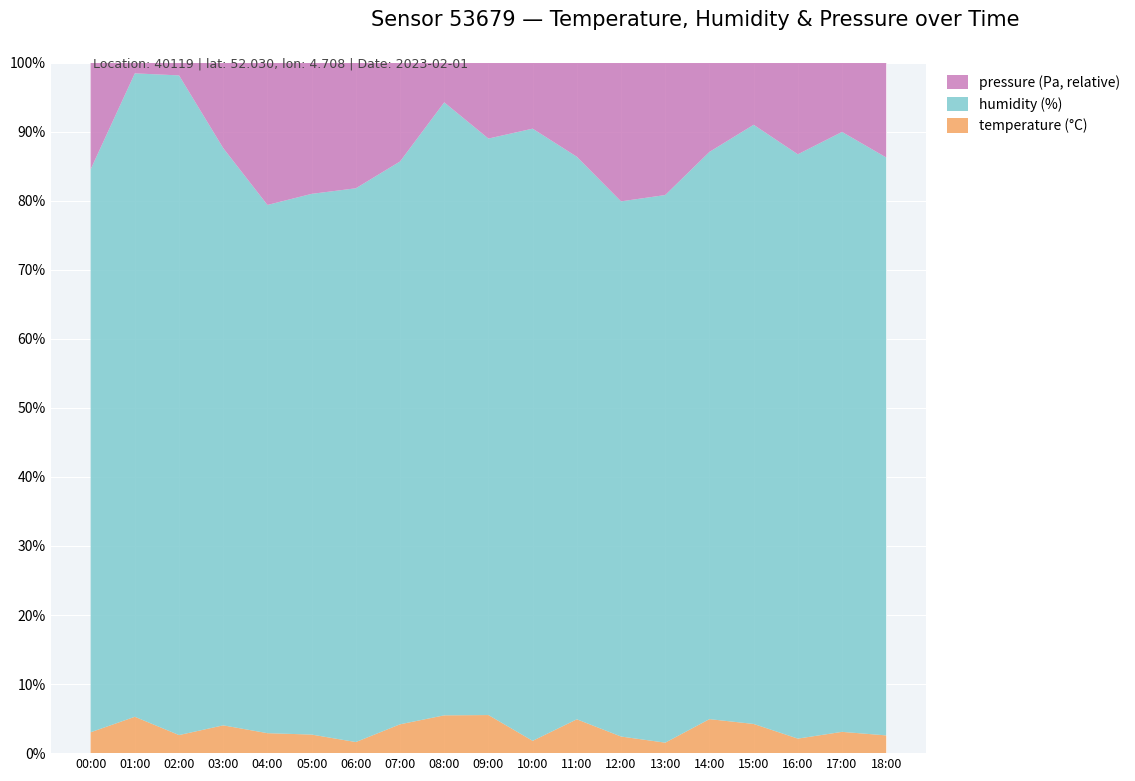

Reading left to right, what are all the values shown in this chart?

temperature: 00:00=2.3	01:00=3.4	02:00=1.8	03:00=3.0	04:00=2.3	05:00=2.1	06:00=1.3	07:00=3.1	08:00=3.7	09:00=4.0	10:00=1.3	11:00=3.7	12:00=1.9	13:00=1.3	14:00=3.7	15:00=2.9	16:00=1.6	17:00=2.2	18:00=1.9
humidity: 00:00=62.6	01:00=59.3	02:00=63.9	03:00=61.7	04:00=61.4	05:00=61.2	06:00=66.0	07:00=60.5	08:00=59.5	09:00=59.8	10:00=65.7	11:00=61.2	12:00=62.8	13:00=65.8	14:00=61.5	15:00=60.1	16:00=64.7	17:00=62.3	18:00=62.5
pressure_norm: 00:00=102060.4	01:00=102049.5	02:00=102049.8	03:00=102057.7	04:00=102065.1	05:00=102063.4	06:00=102063.5	07:00=102059.2	08:00=102052.4	09:00=102056.4	10:00=102055.6	11:00=102058.8	12:00=102064.8	13:00=102064.5	14:00=102058.2	15:00=102054.8	16:00=102058.7	17:00=102055.8	18:00=102058.8